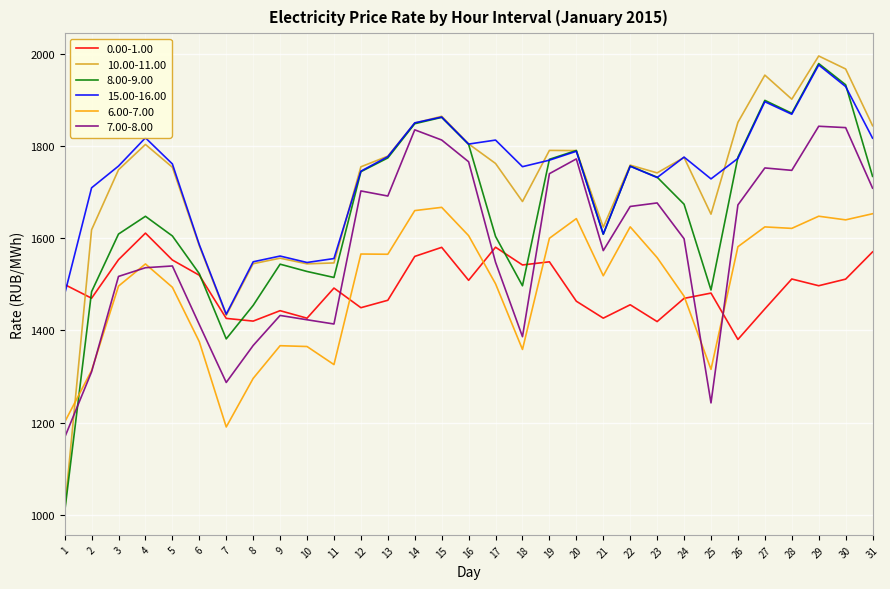

True or false: 15.00-16.00 has more than 0 points higher than both neighbors.

True